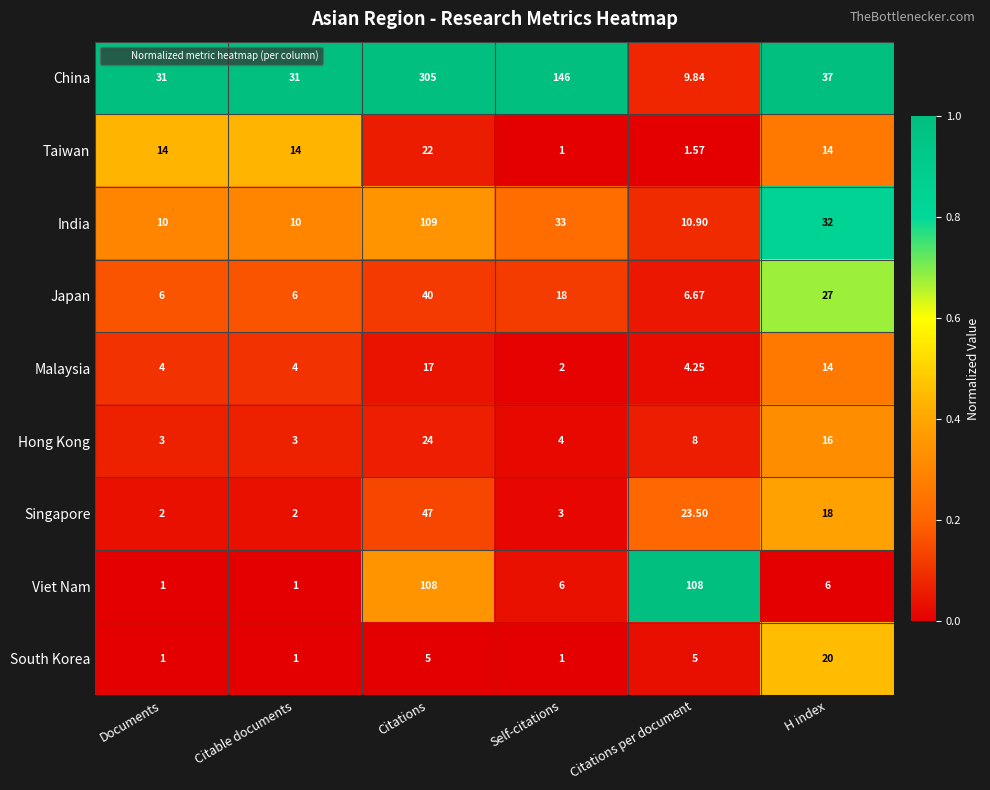

Count the number of categories in the chart.

6